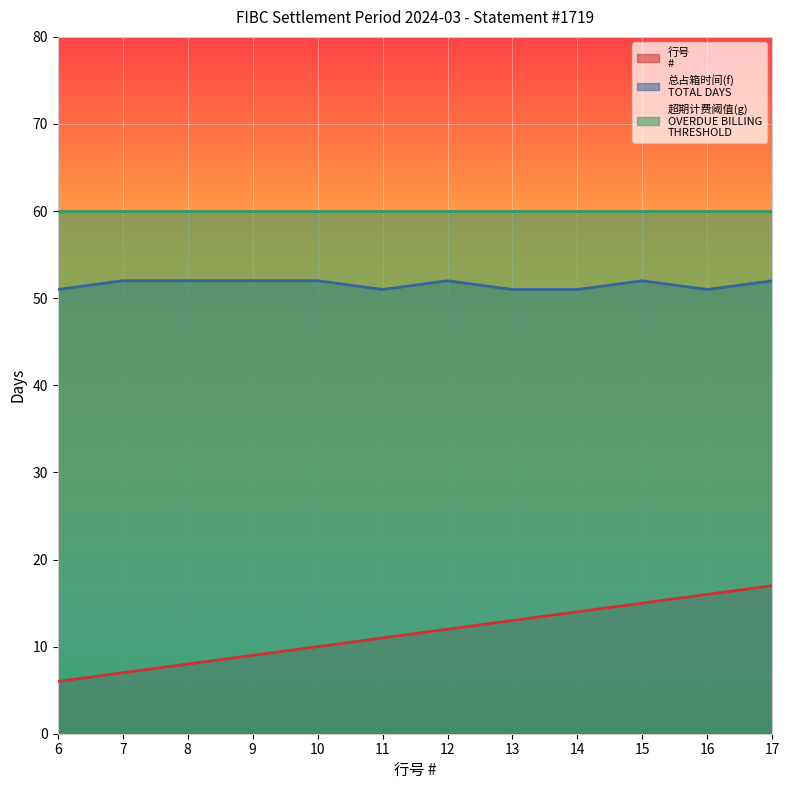

What is the difference between the highest and lowest values at 6?

54